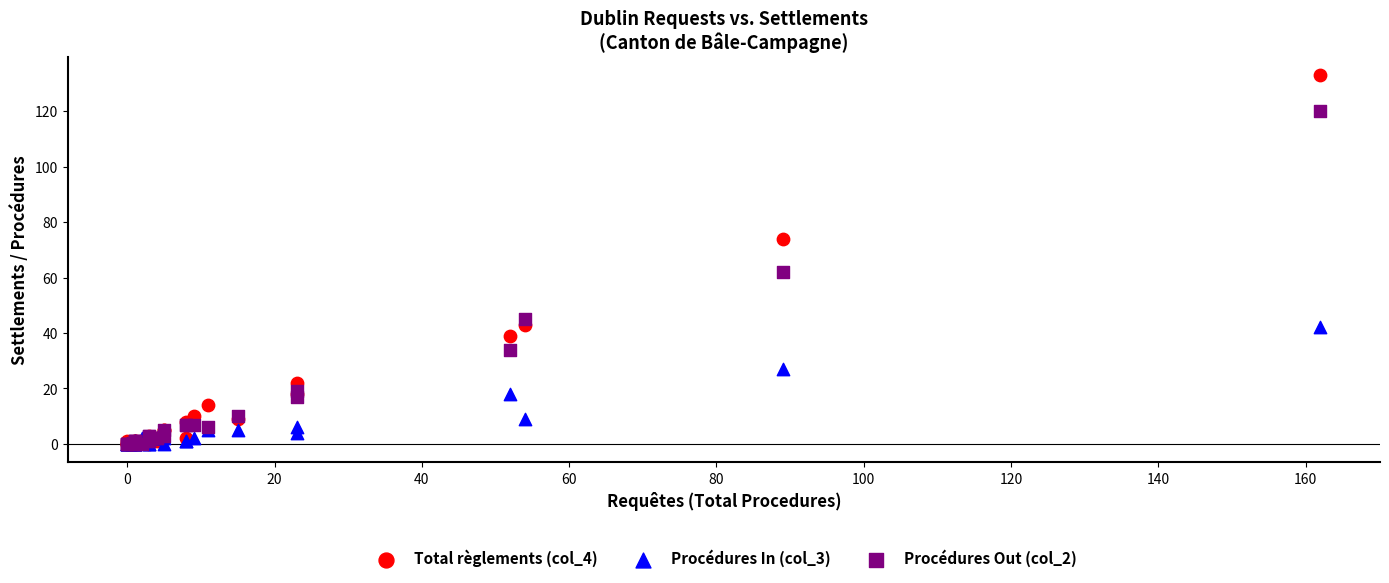

Across all series, what Y value is closest to 66?

62